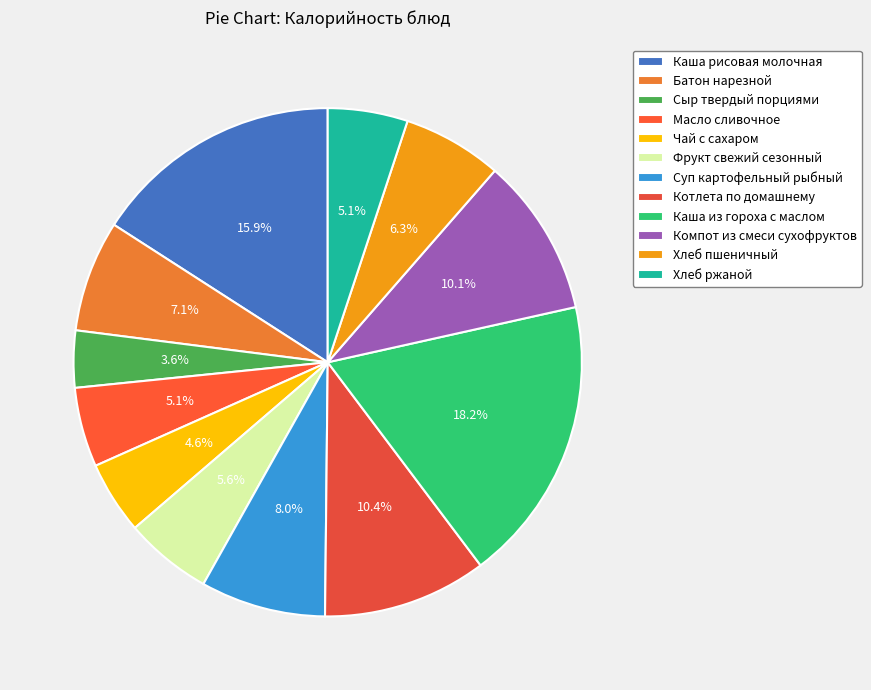

To the nearest percent, what is the difference between the largest and smallest slice percentages?

15%